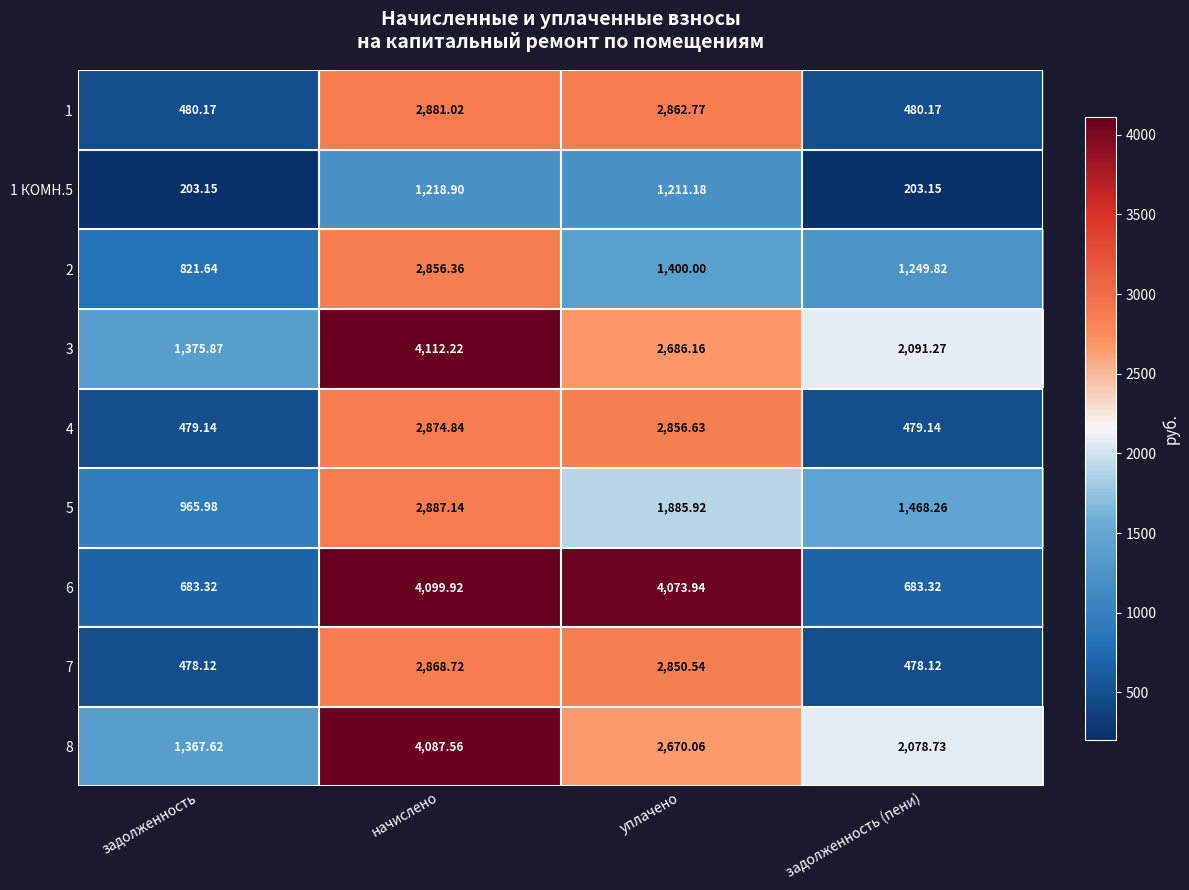

List the labels in order of 8 value, smallest first.

задолженность, задолженность (пени), уплачено, начислено